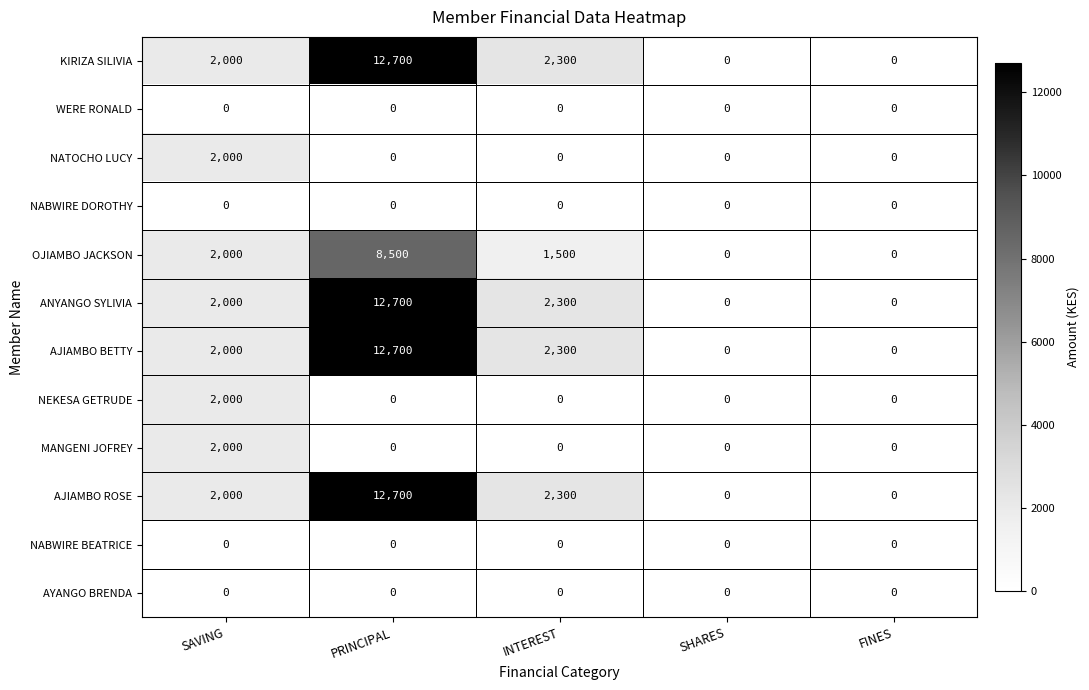

What is the maximum value shown in the chart?

12700